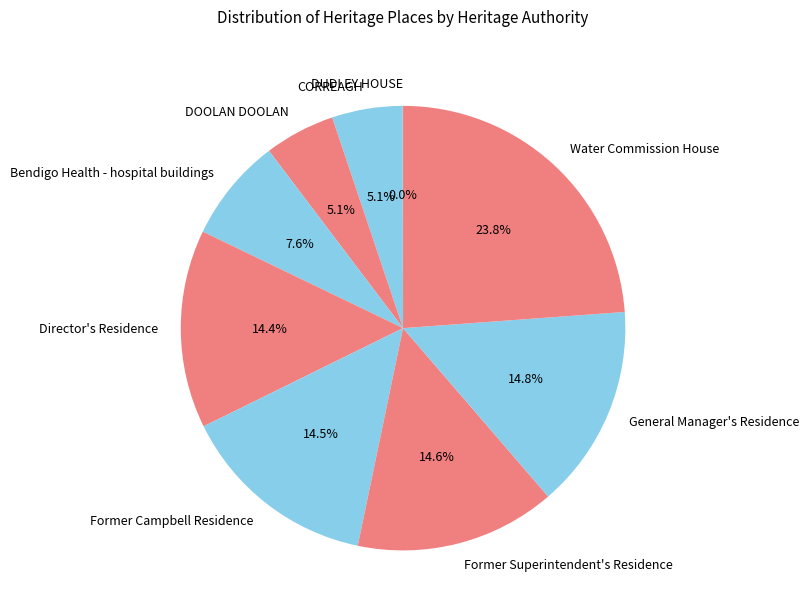

Does Former Superintendent's Residence account for over 50% of the chart?

No